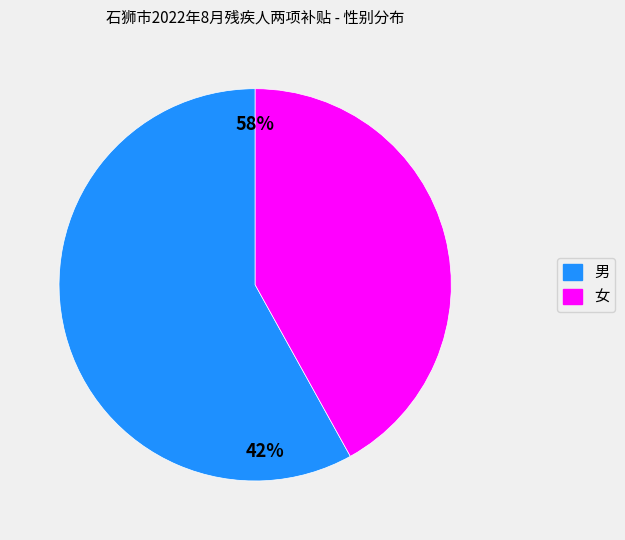

How much of the chart is everything except 女?

58.1%